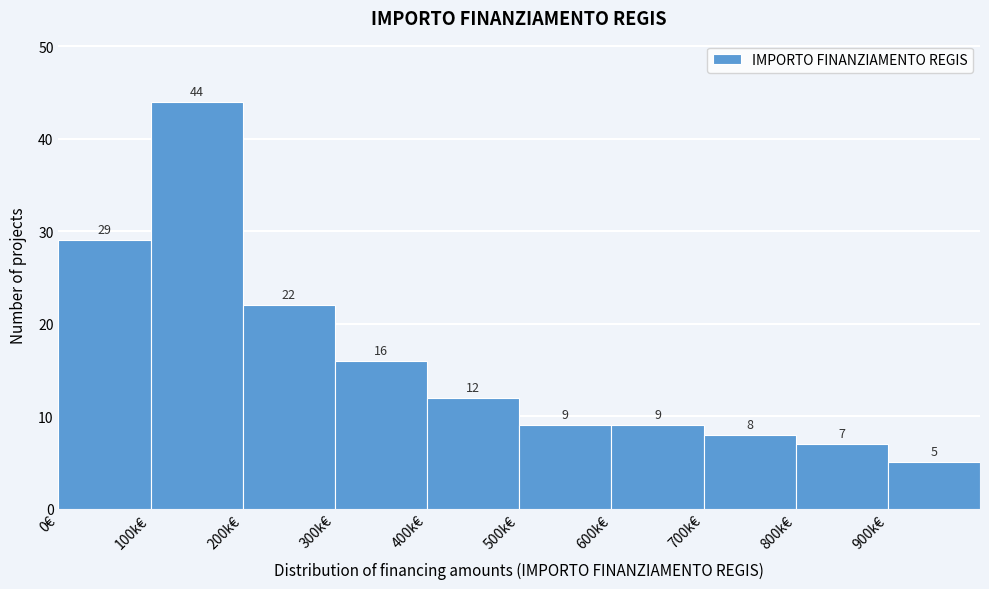

Reading right to left, extract all data points from this chart.

900k€=5	800k€=7	700k€=8	600k€=9	500k€=9	400k€=12	300k€=16	200k€=22	100k€=44	0€=29